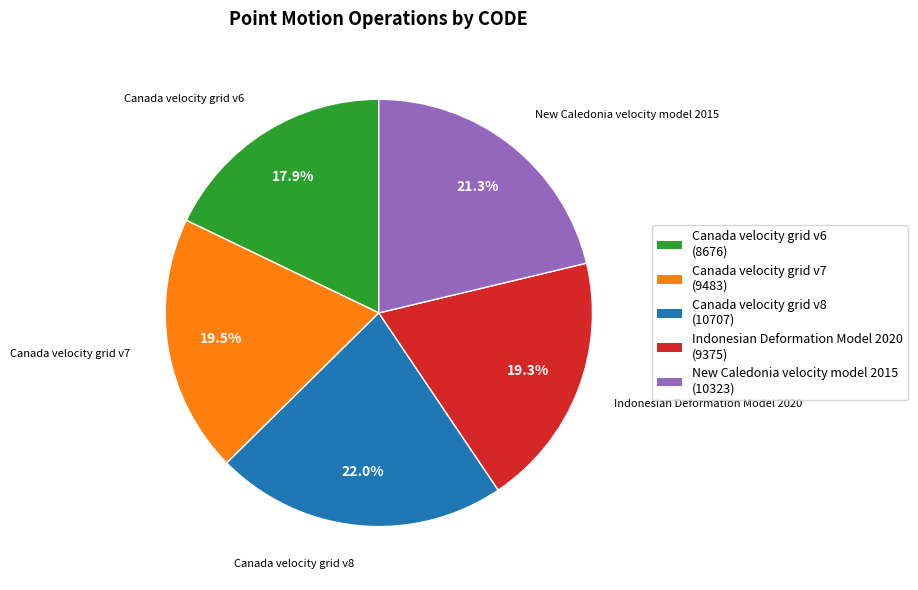

Do Canada velocity grid v7 and Canada velocity grid v6 together represent more than half of the pie?

No